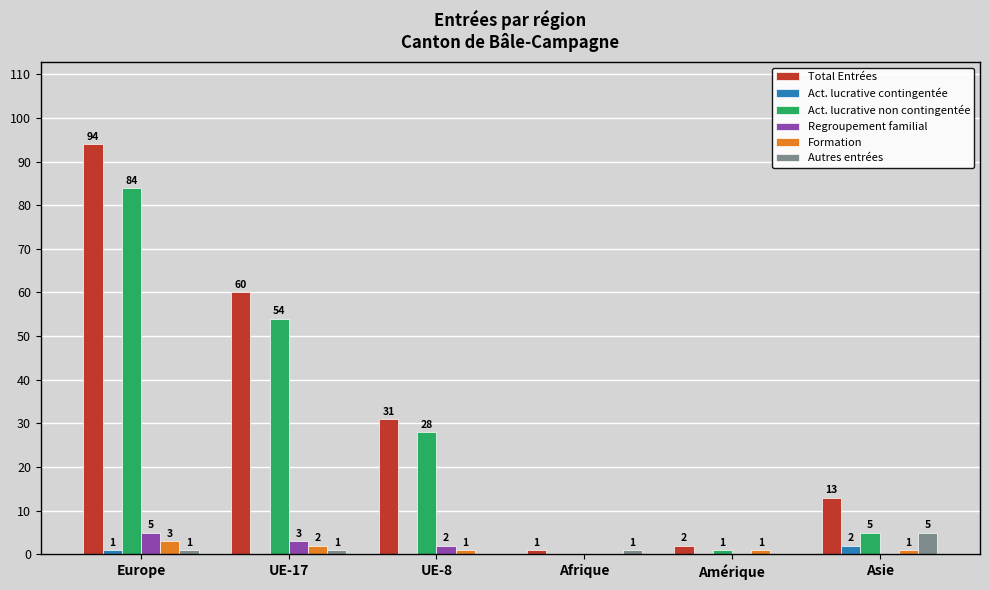

Is it true that Autres entrées equals 5 at Asie?

True